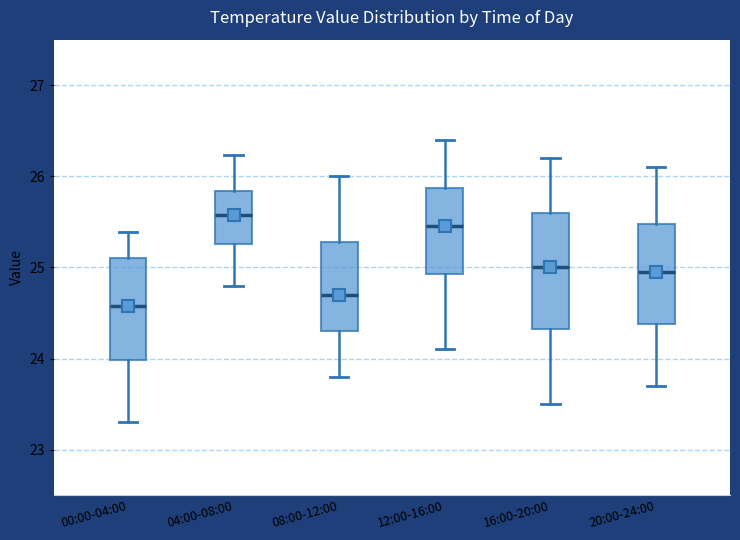

Reading left to right, read every box against the y-axis: the position of its median line, the range the box covers, and the ends of its whiskers. The values are not printed on the chart, so give them approximately, as read against the axis.

00:00-04:00: median 24.6, box 24.0 to 25.1, whiskers 23.3 to 25.4
04:00-08:00: median 25.6, box 25.3 to 25.8, whiskers 24.8 to 26.2
08:00-12:00: median 24.7, box 24.3 to 25.3, whiskers 23.8 to 26.0
12:00-16:00: median 25.5, box 24.9 to 25.9, whiskers 24.1 to 26.4
16:00-20:00: median 25.0, box 24.3 to 25.6, whiskers 23.5 to 26.2
20:00-24:00: median 25.0, box 24.4 to 25.5, whiskers 23.7 to 26.1